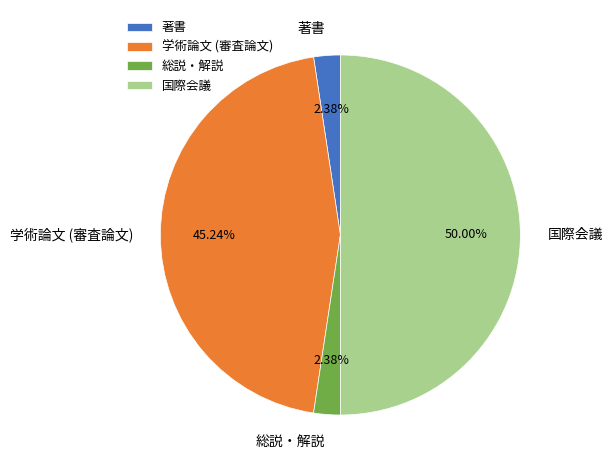

What percentage is NOT represented by 学術論文 (審査論文)?

54.8%